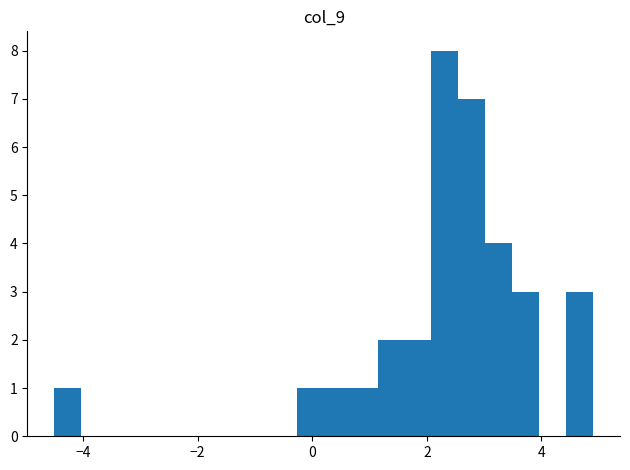

Around what value on the x-axis is the tallest bar? Give the approximate position of its centre, as read against the axis.

2.4